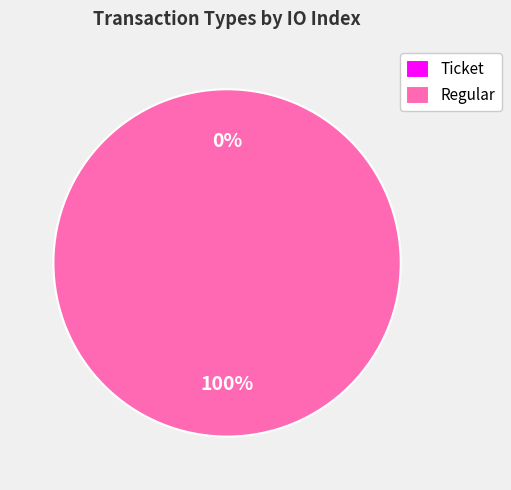

Rank the categories by value from lowest to highest.

Ticket, Regular